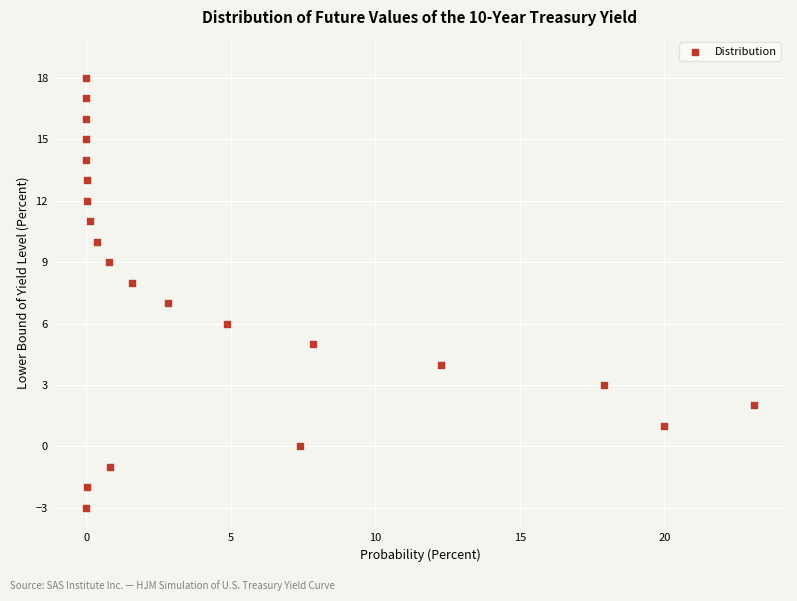

What is the range of Y values (max minus min)?

21